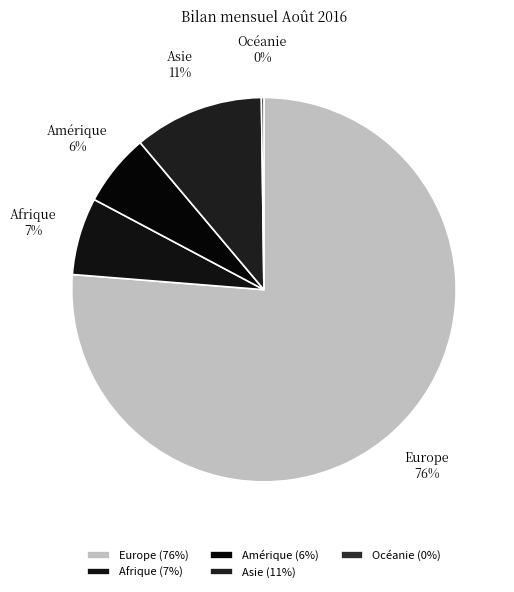

Do Asie and Europe together represent more than half of the pie?

Yes